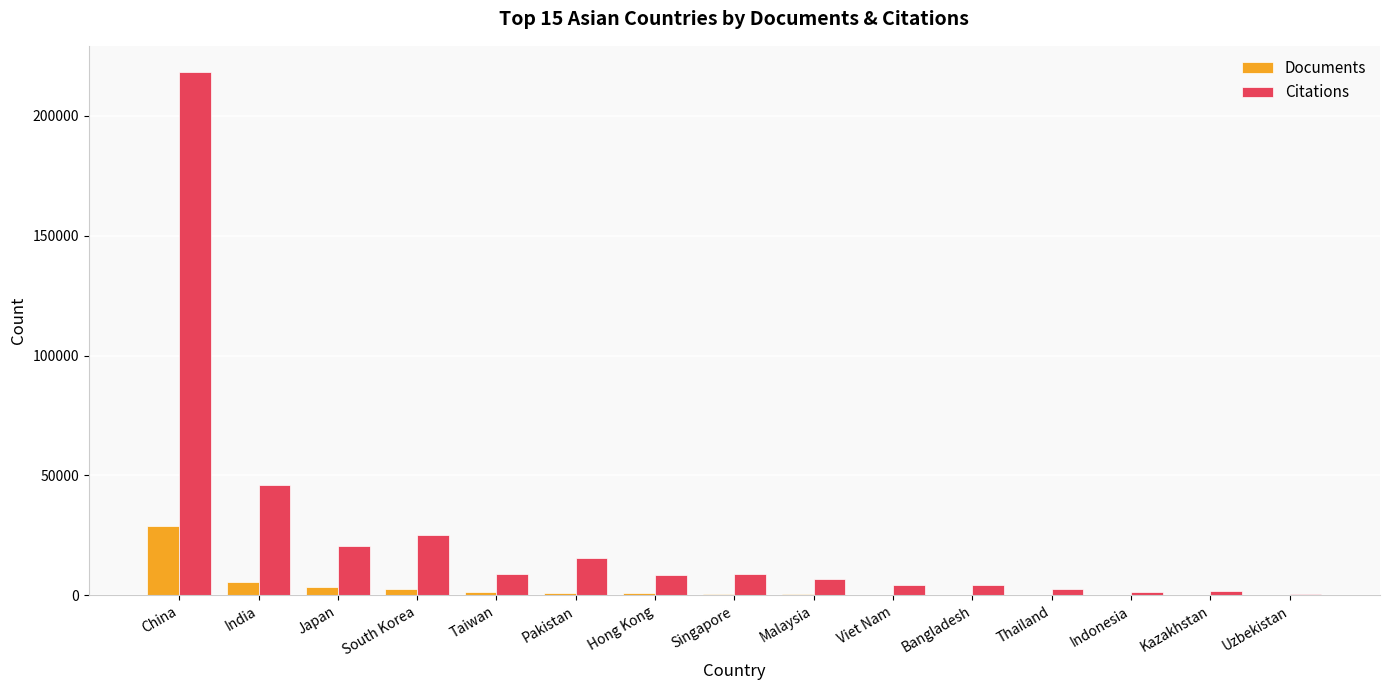

Are the bars horizontal?

No